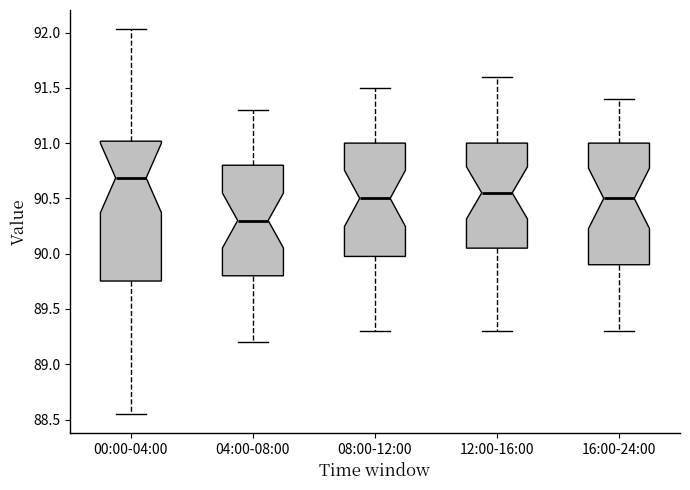

Which box is the tallest, from its lower edge to its upper edge?

00:00-04:00